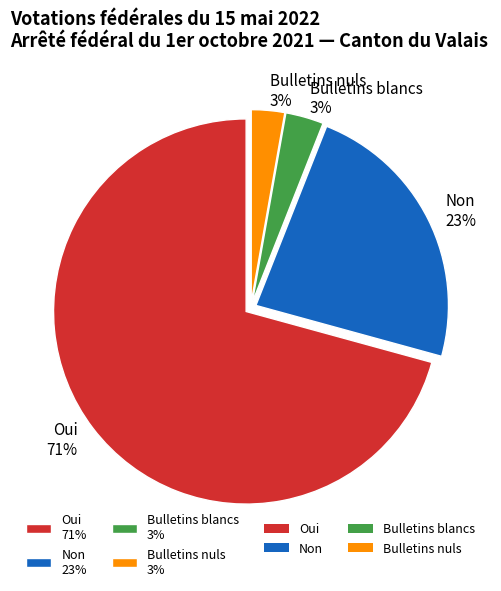

To the nearest percent, what portion does Oui represent?

71%